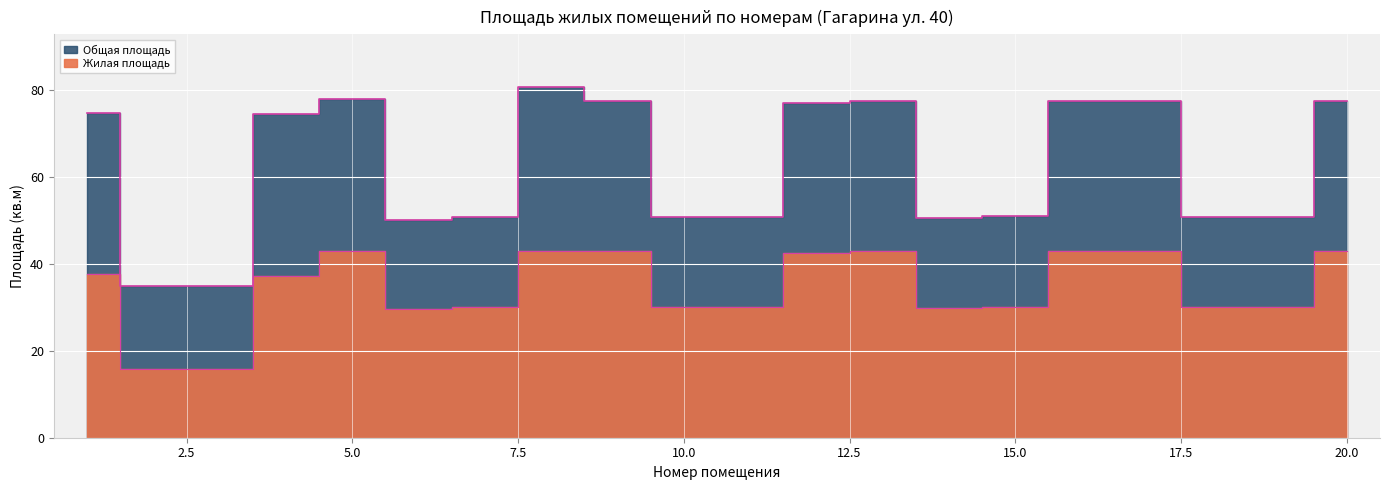

What is the total value across all series at 10?

80.9